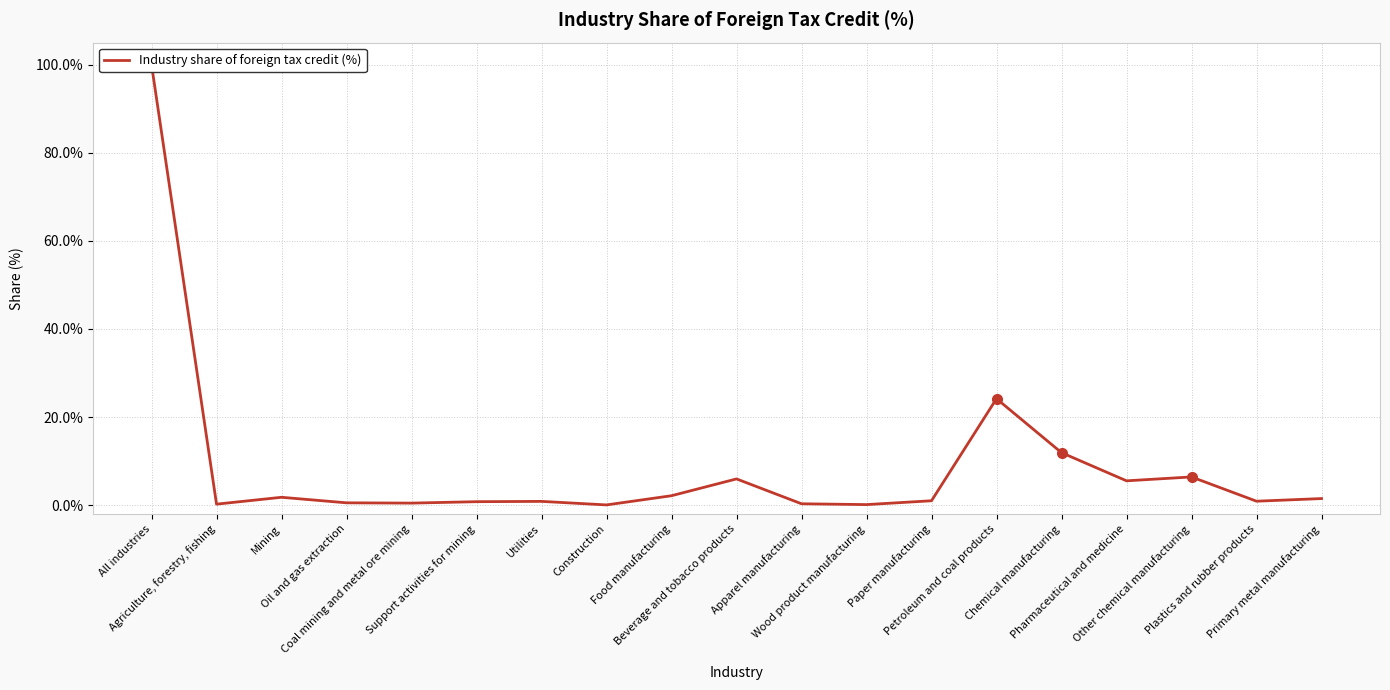

How many lines are shown in the chart?

1